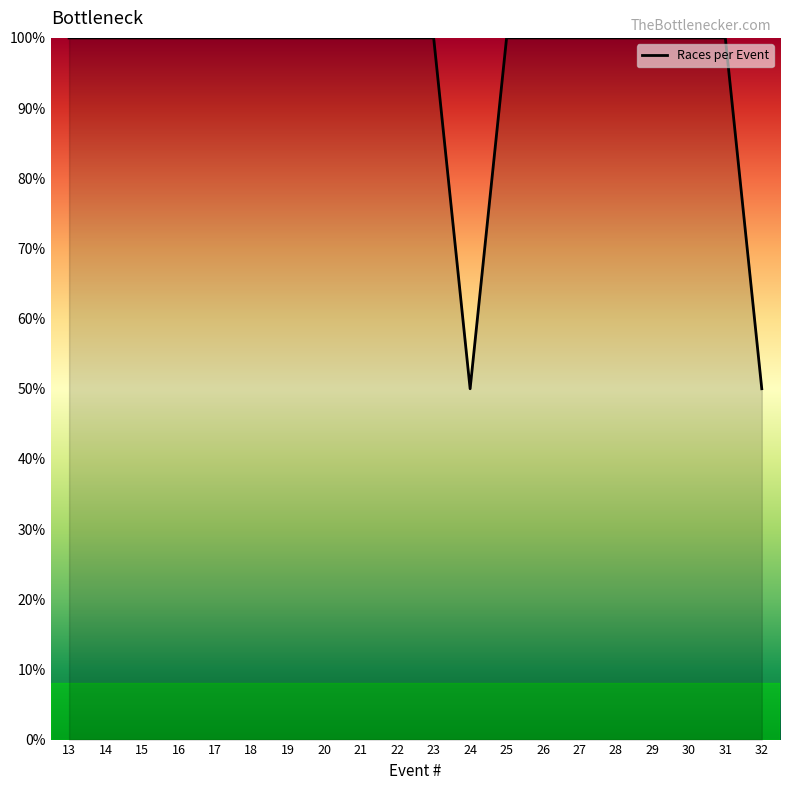

What is the difference between the maximum and minimum values?

50